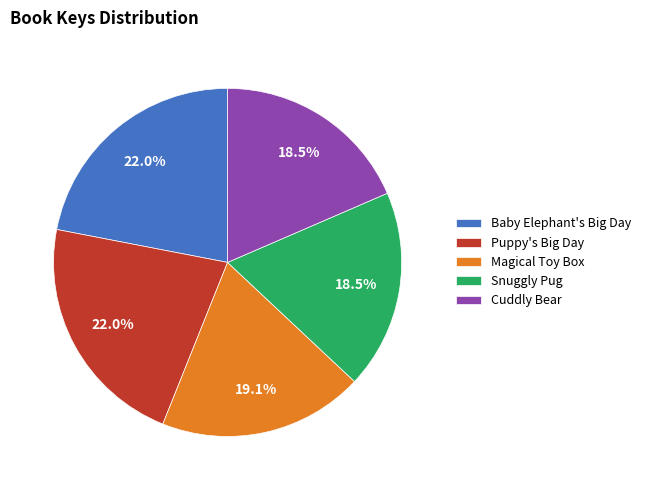

To the nearest percent, what portion does Puppy's Big Day represent?

22%